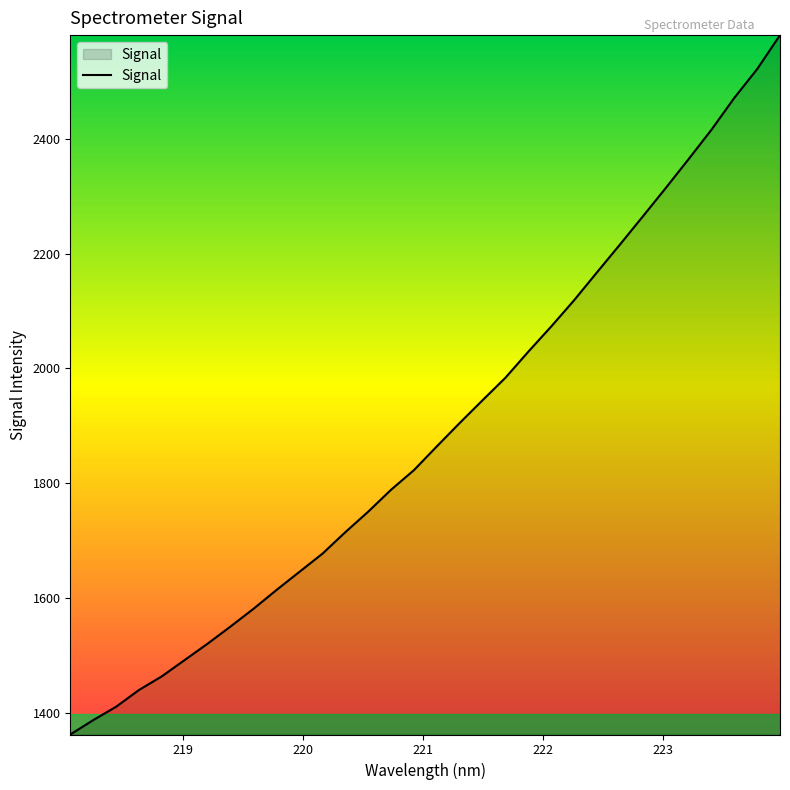

What is the difference between the maximum and minimum values?

1218.0